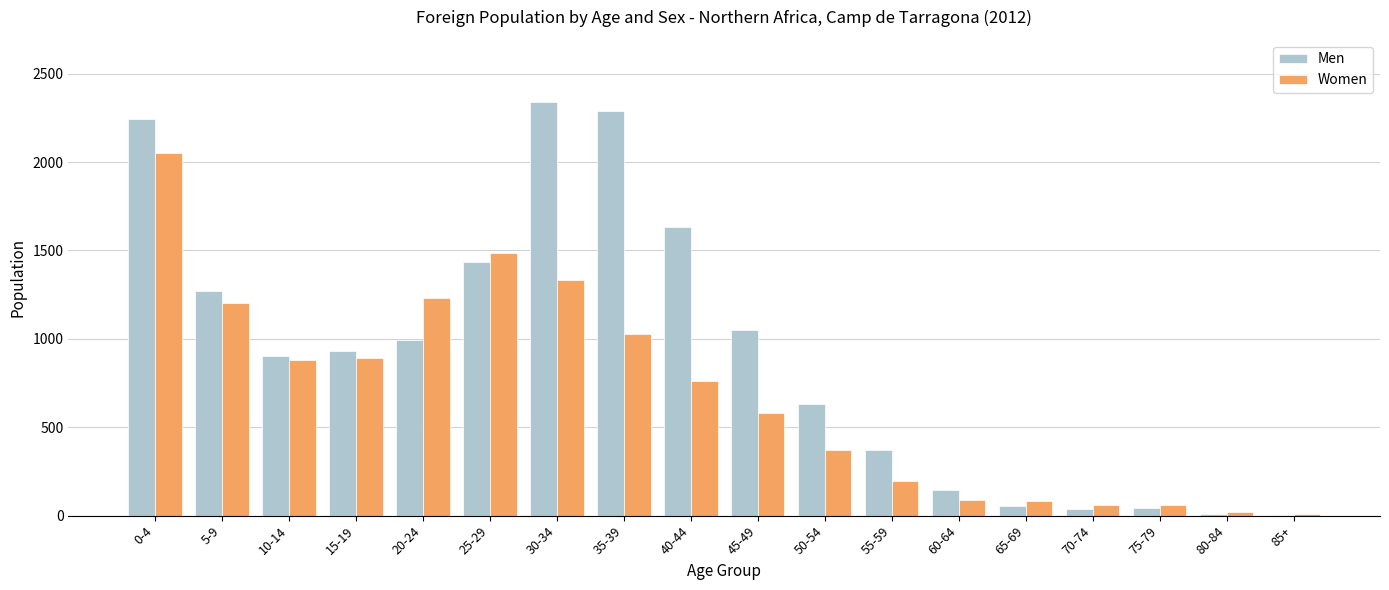

Which series has the largest total across all categories?

Men